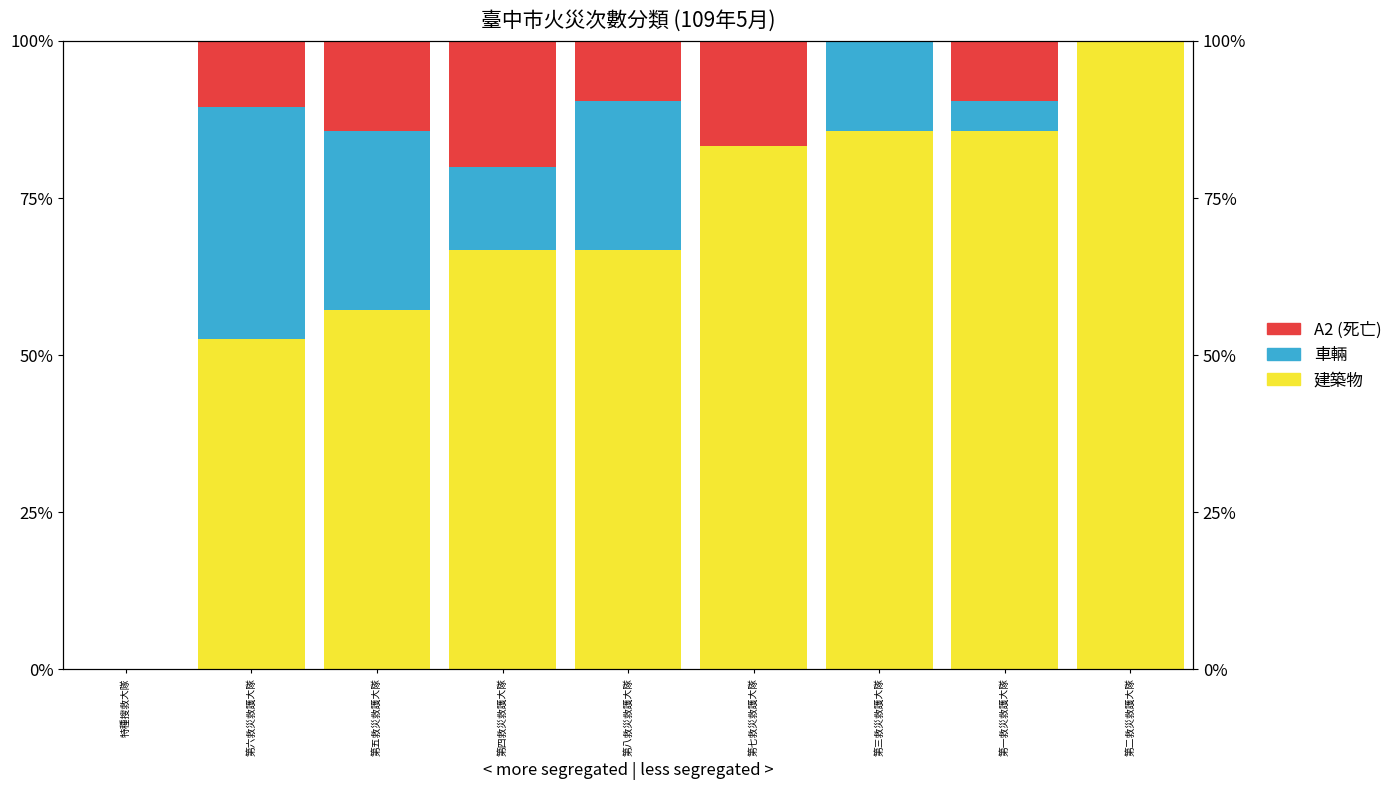

What is the label of the 2nd bar from the left?

第六救災救護大隊